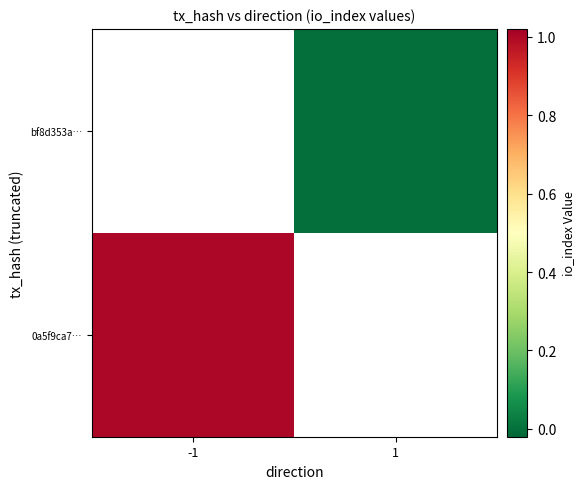

True or false: 0a5f9ca7… has a value of 1.7 at -1.

False